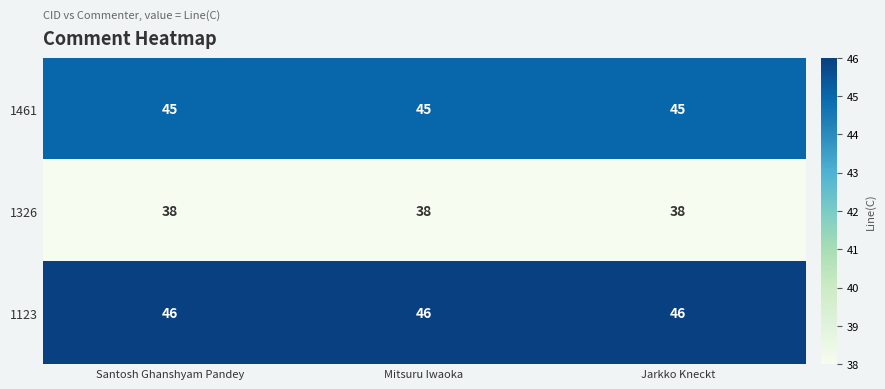

Is it true that 1123 equals 46 at Jarkko Kneckt?

True